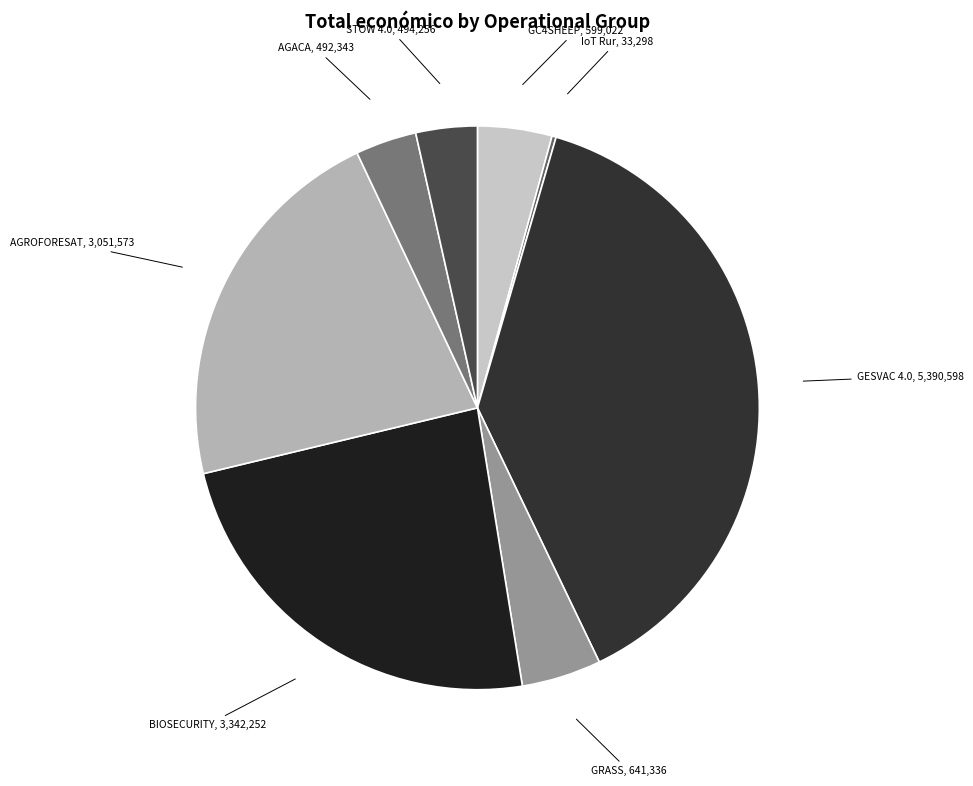

Does GC4SHEEP account for over 50% of the chart?

No